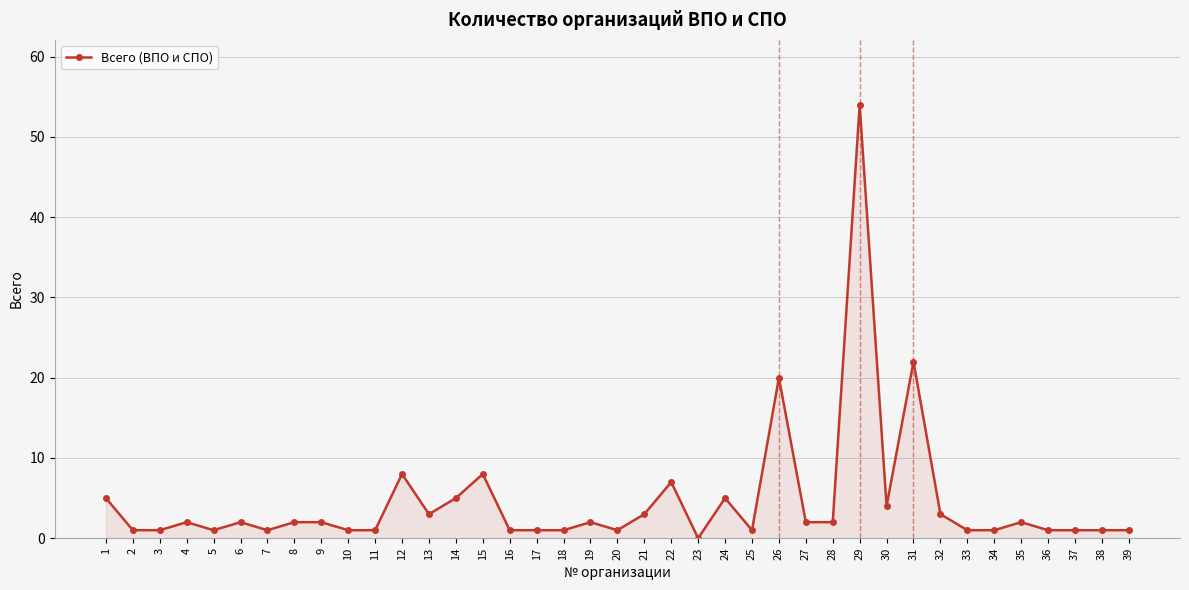

What is the change in value from 22 to 28?

-5